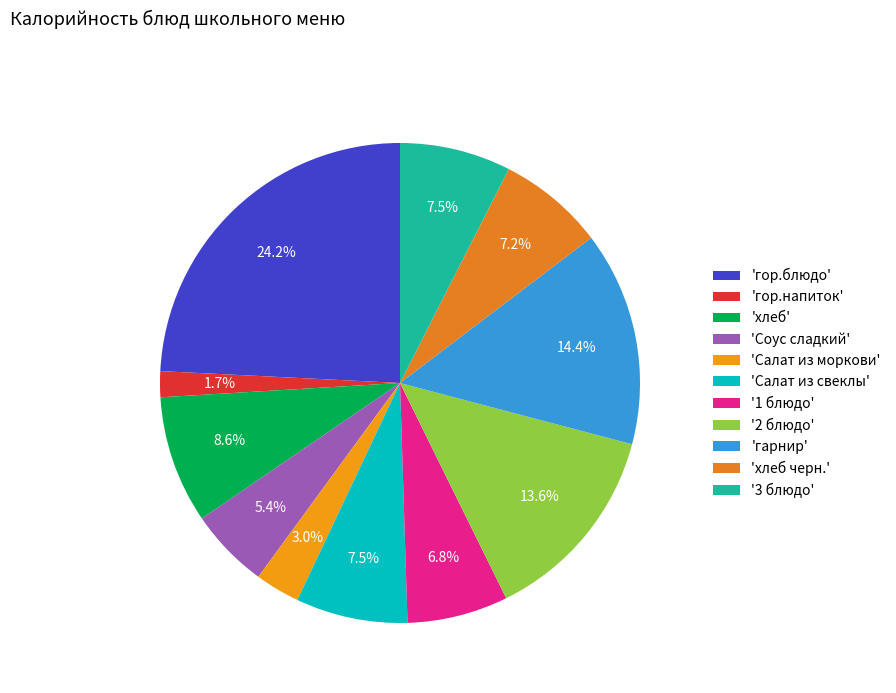

How many slices are in this pie chart?

11